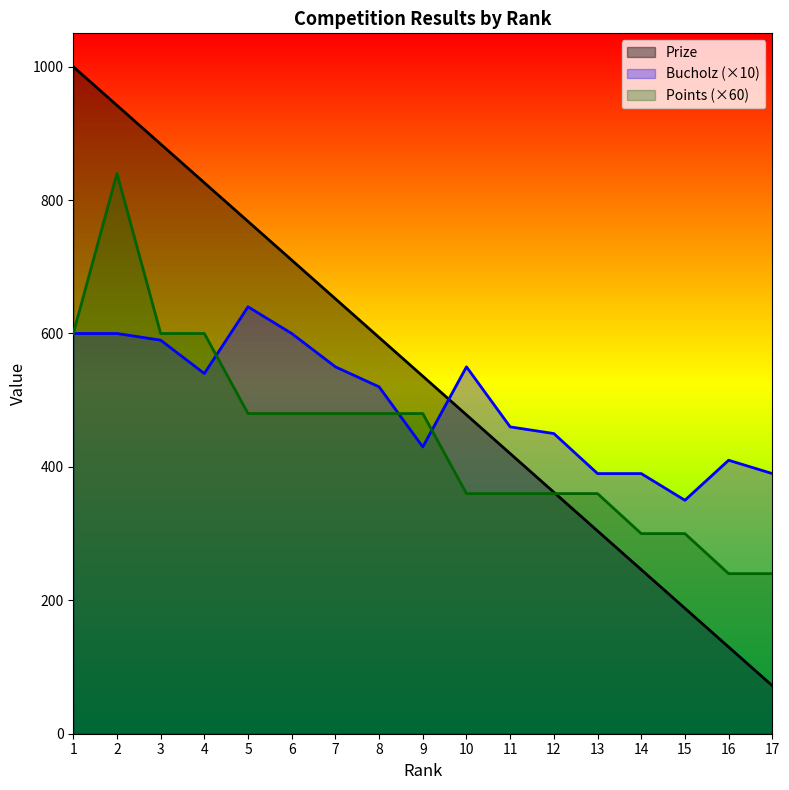

Does the chart have visible grid lines?

No